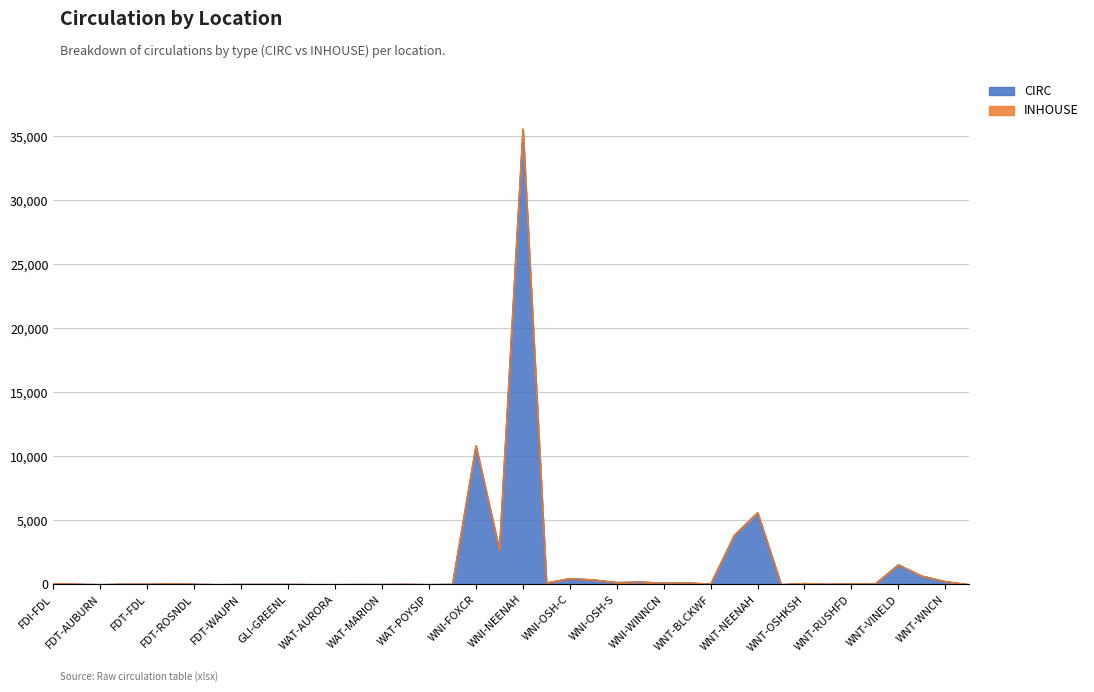

How many lines are shown in the chart?

2